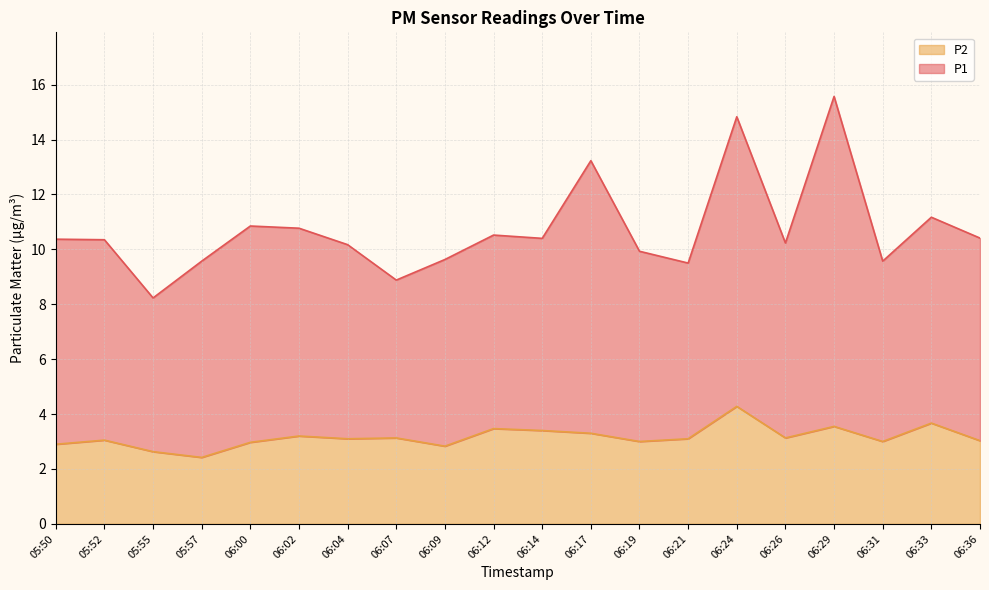

List the series in order of their peak value, lowest first.

P2, P1